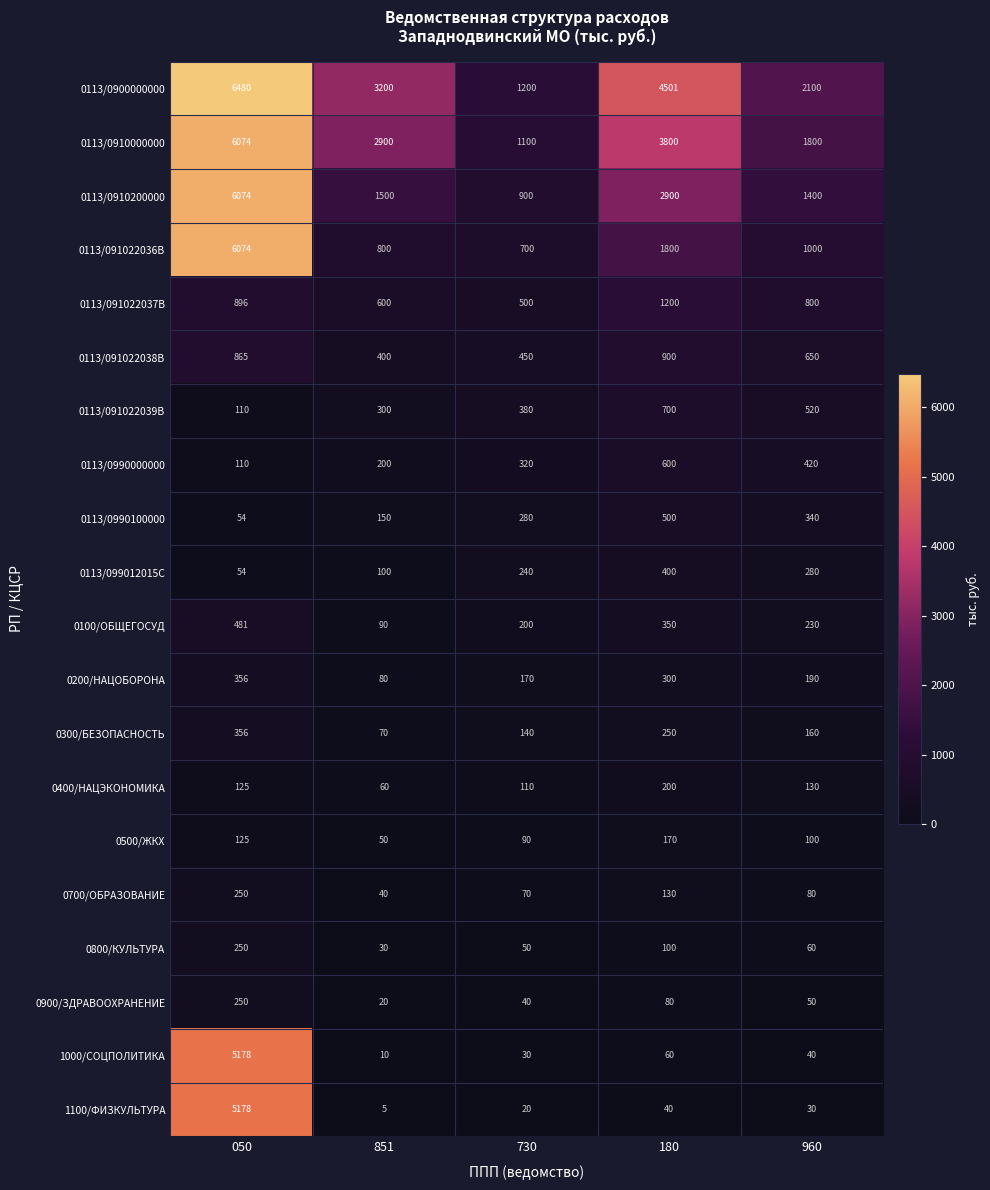

Which series has the largest total across all categories?

0113/0900000000